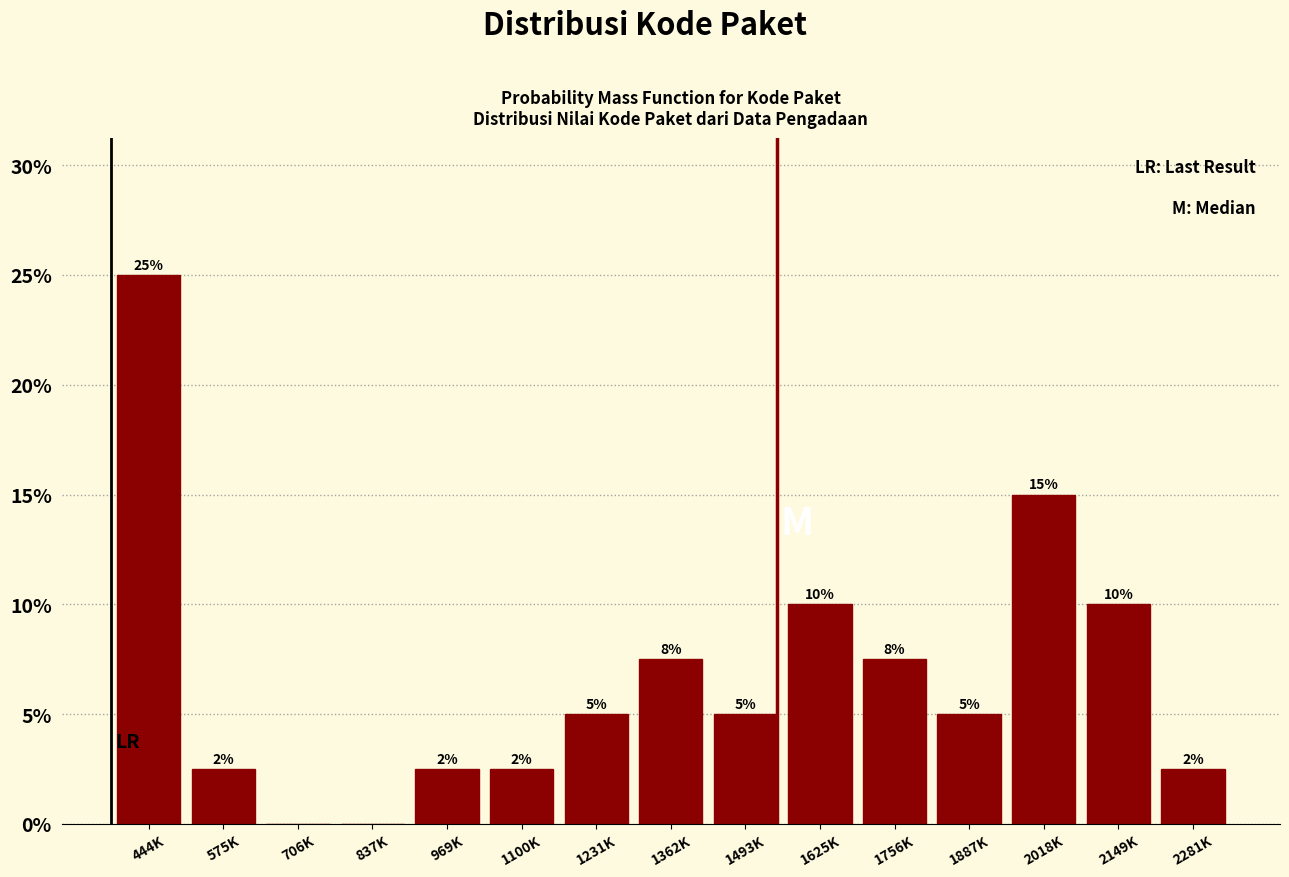

What is the change in value from 1493K to 2149K?

+5.0